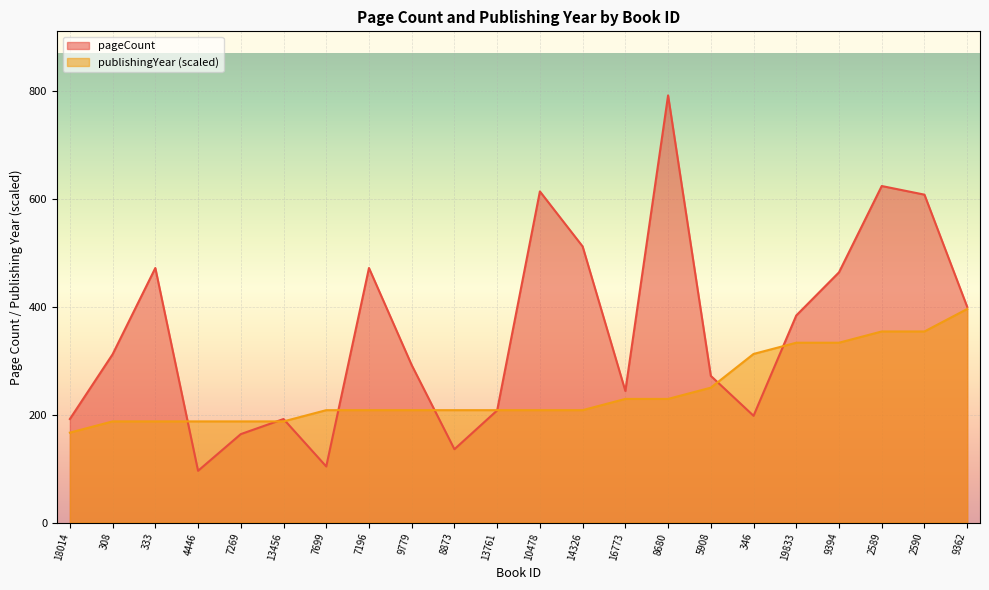

What is the approximate value of publishingYear at 346?

312.6